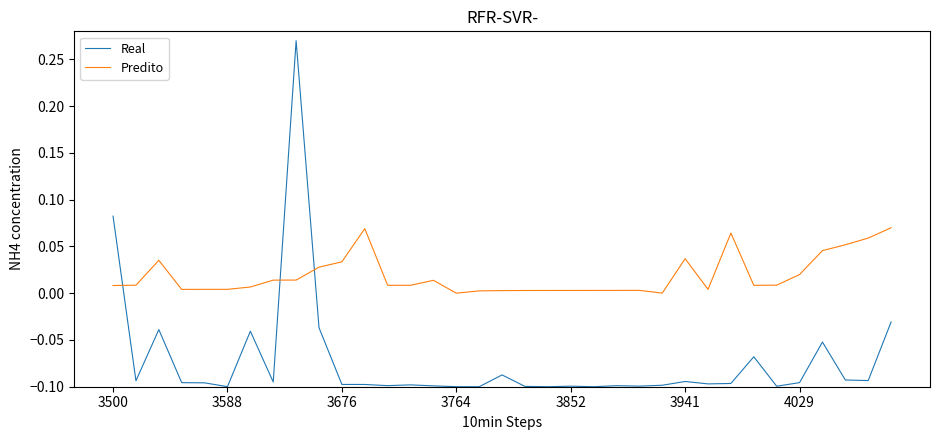

Which series has the largest range (max minus min)?

Real